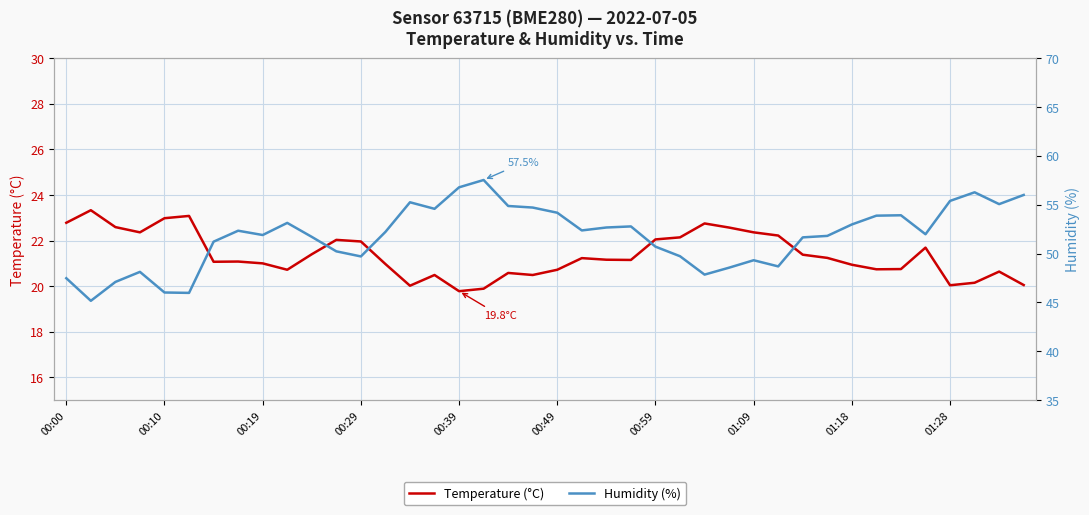

Reading right to left, transcribe all the data shown in this chart.

Temperature (°C): 20.1	20.6	20.1	20.0	21.7	20.8	20.7	20.9	21.2	21.4	22.2	22.4	22.6	22.8	22.1	22.1	21.1	21.2	21.2	20.7	20.5	20.6	19.9	19.8	20.5	20.0	21.0	22.0	22.0	21.4	20.7	21.0	21.1	21.1	23.1	23.0	22.4	22.6	23.3	22.8
Humidity (%): 56.0	55.1	56.3	55.4	52.0	53.9	53.9	53.0	51.8	51.7	48.7	49.3	48.6	47.9	49.7	50.7	52.8	52.7	52.4	54.2	54.7	54.9	57.5	56.8	54.6	55.2	52.2	49.7	50.2	51.7	53.1	51.9	52.3	51.2	46.0	46.0	48.1	47.1	45.2	47.5